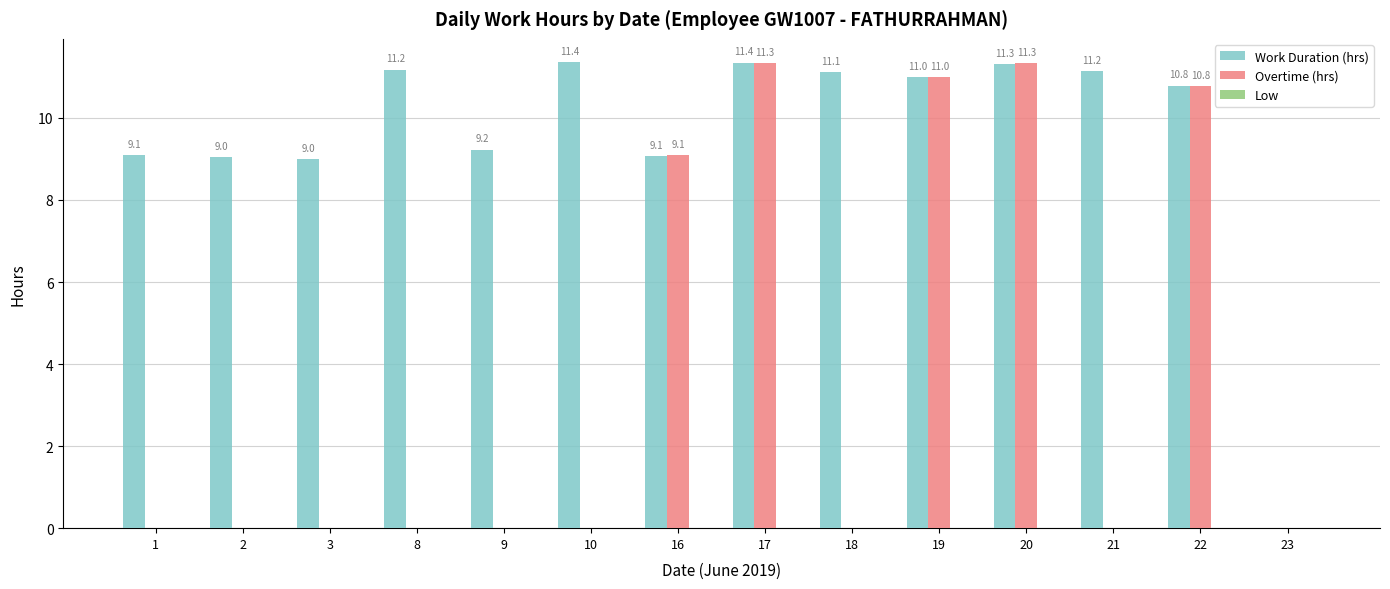

Which label corresponds to the largest value in the chart?

10